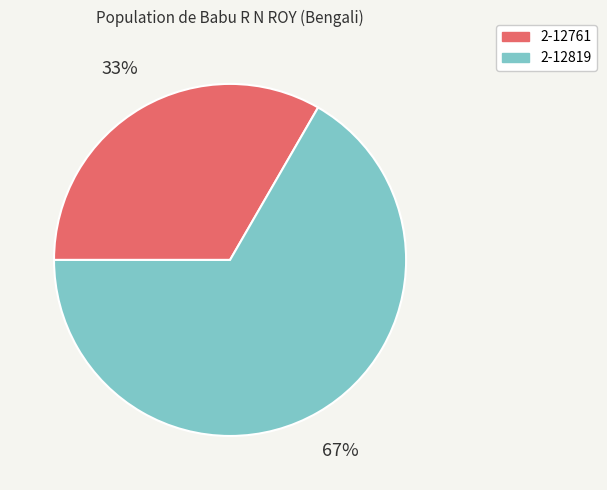

Rank the categories by value from highest to lowest.

2-12819, 2-12761